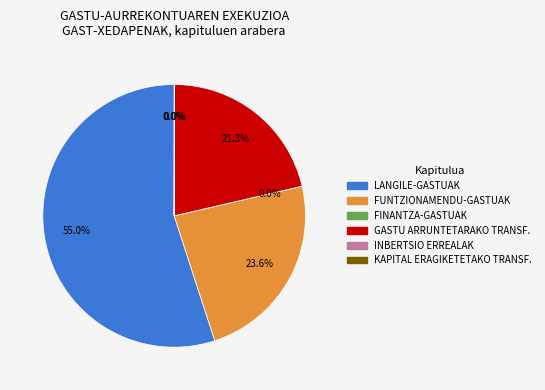

Which category has the biggest portion of the pie?

LANGILE-GASTUAK